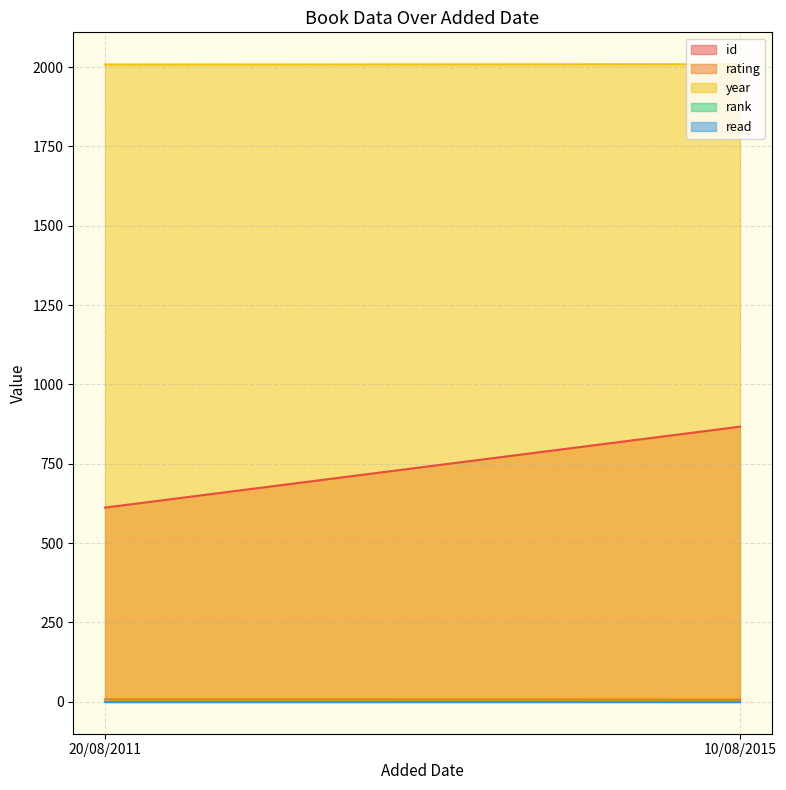

What is the minimum value for id?

612